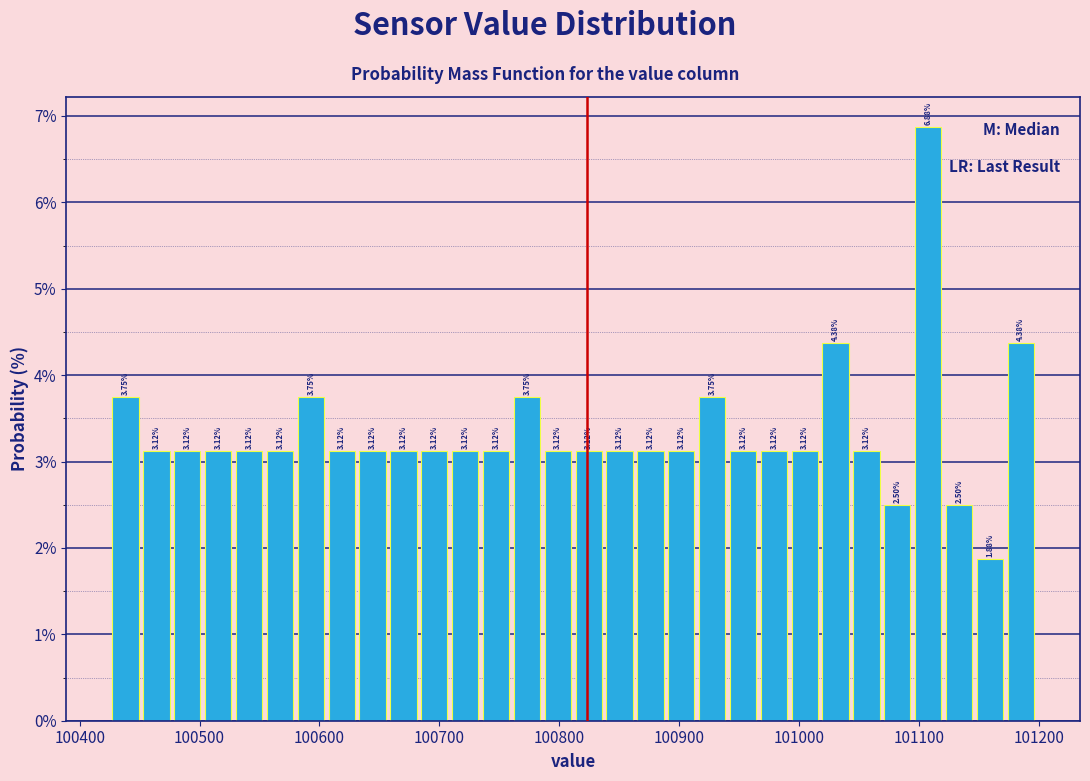

Around what value on the x-axis is the tallest bar? Give the approximate position of its centre, as read against the axis.

101110